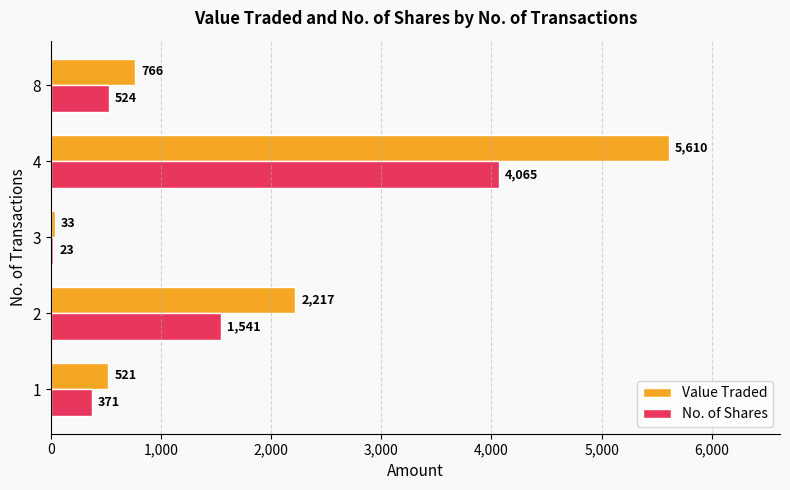

At which category does the chart reach its peak across all series?

4